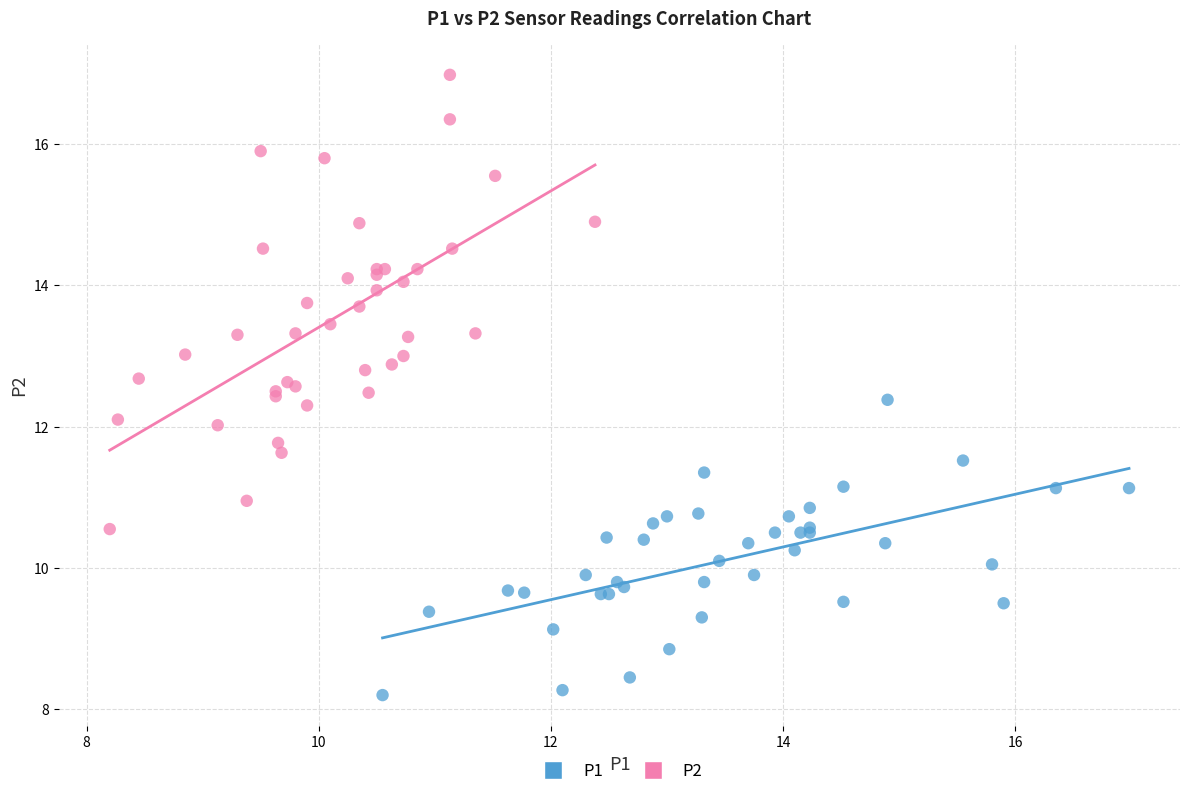

Which series reaches the maximum Y coordinate?

P2